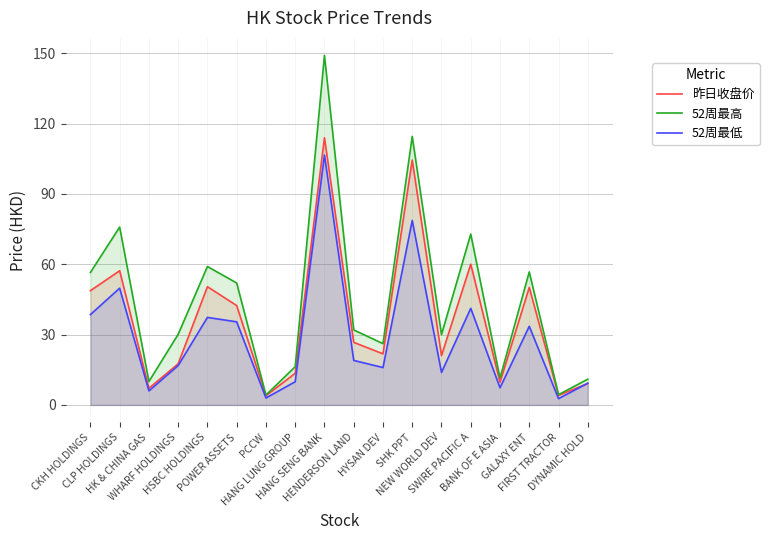

Is the value of 52周最低 at HENDERSON LAND greater than the value of 52周最高 at SHK PPT?

No